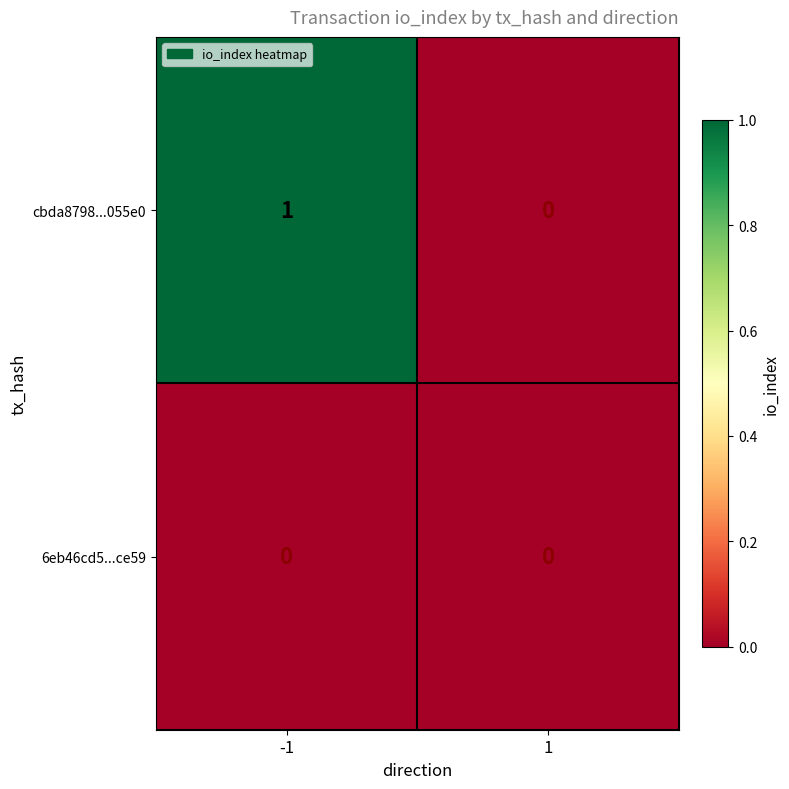

True or false: 6eb46cd5...ce59 has a value of 0 at 1.

True